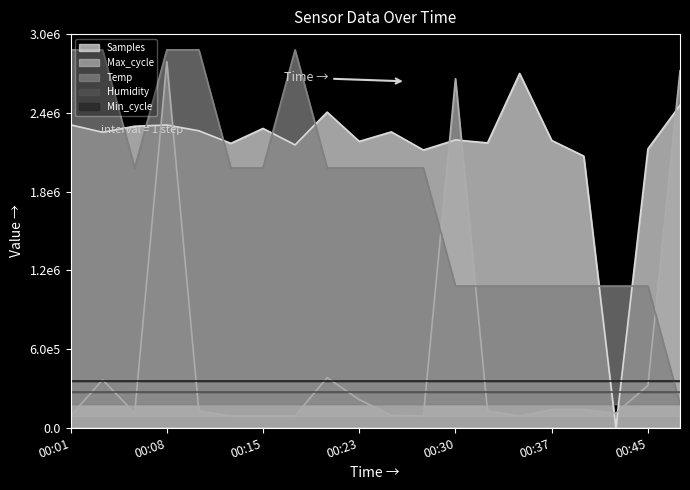

What is the approximate value of Max_cycle at 00:06?

111643.3